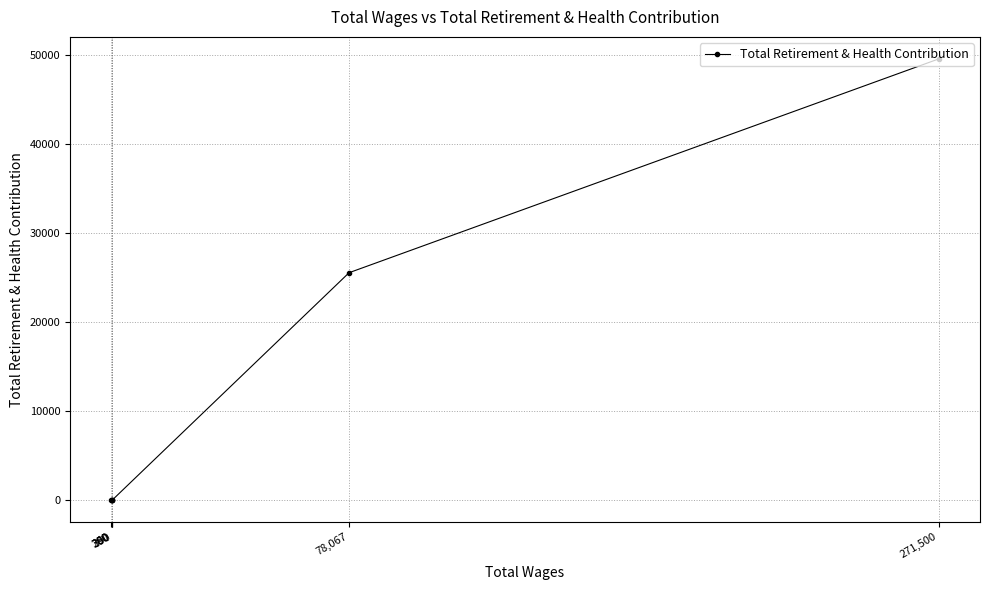

Is this an area chart (filled region under the line)?

No